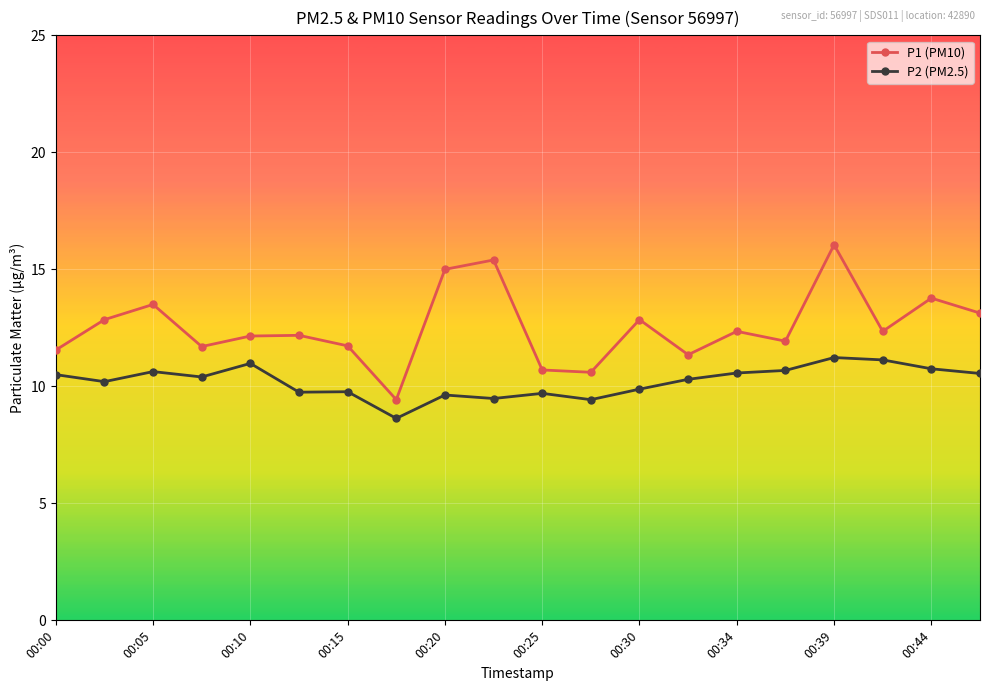

True or false: P1 (PM10) has more than 1 points higher than both neighbors.

True